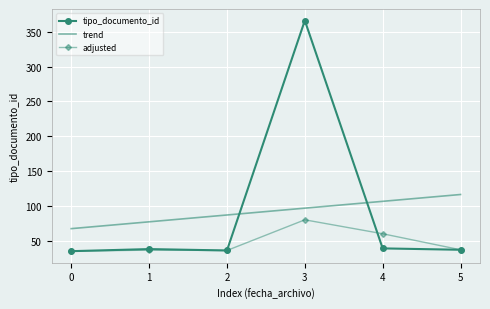

What is the value of the 4th point from the left?

366